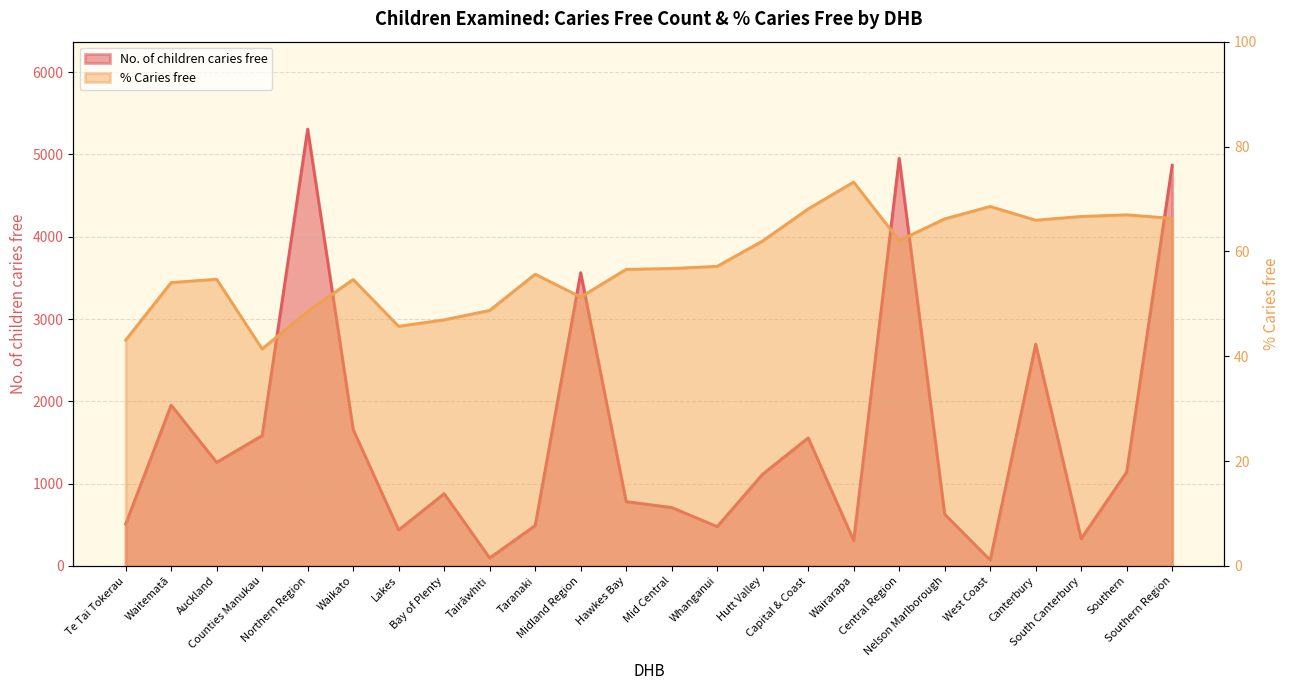

What are all the series names shown in the legend?

No. of children caries free, % Caries free